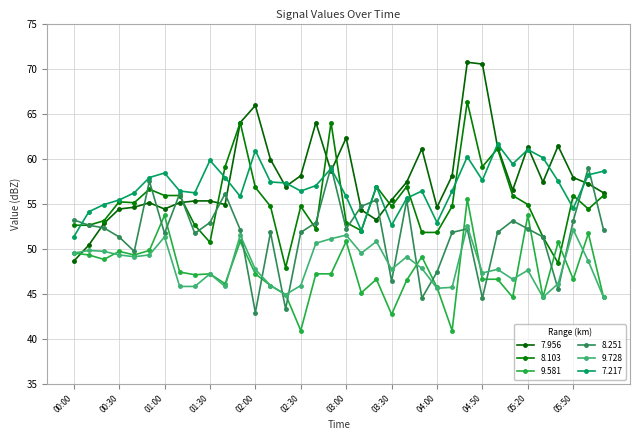

Does the chart display data point markers on the line(s)?

Yes